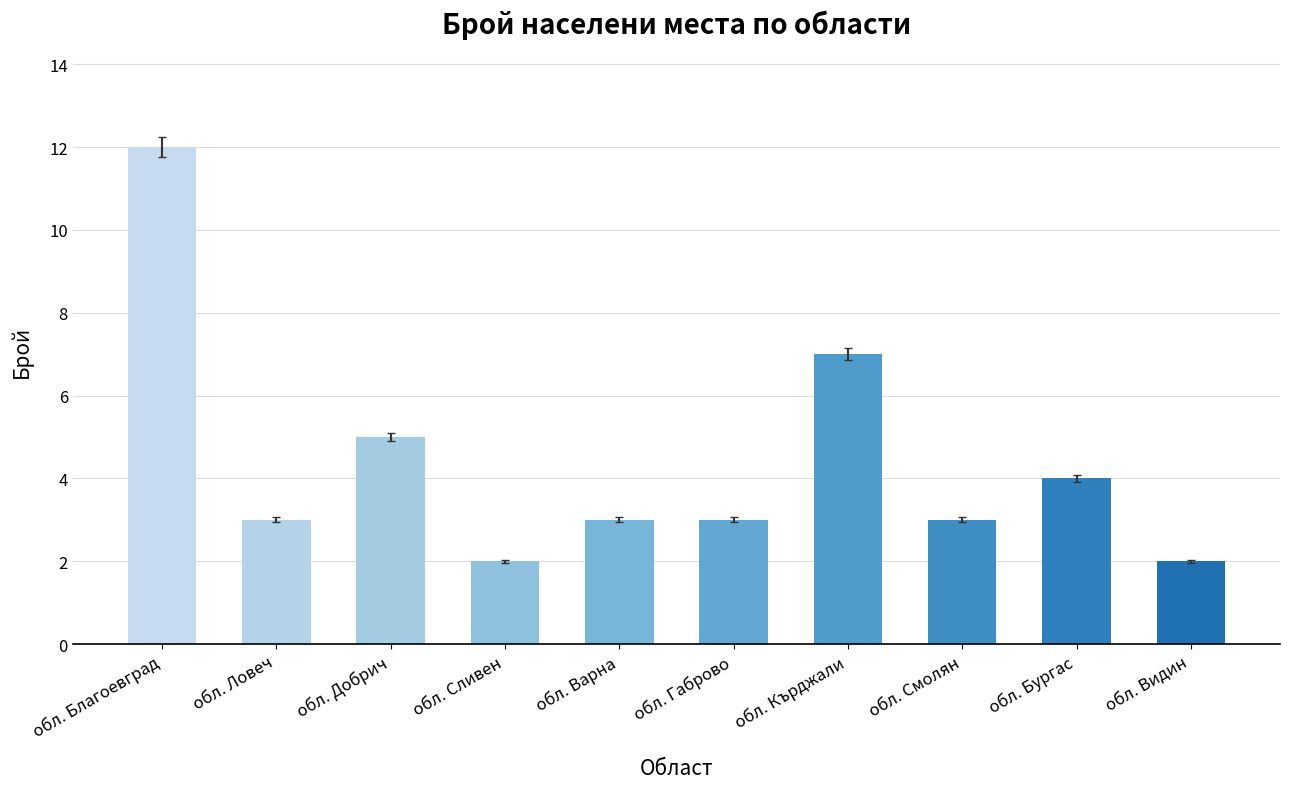

Where is the data nearest to the value 7?

обл. Кърджали